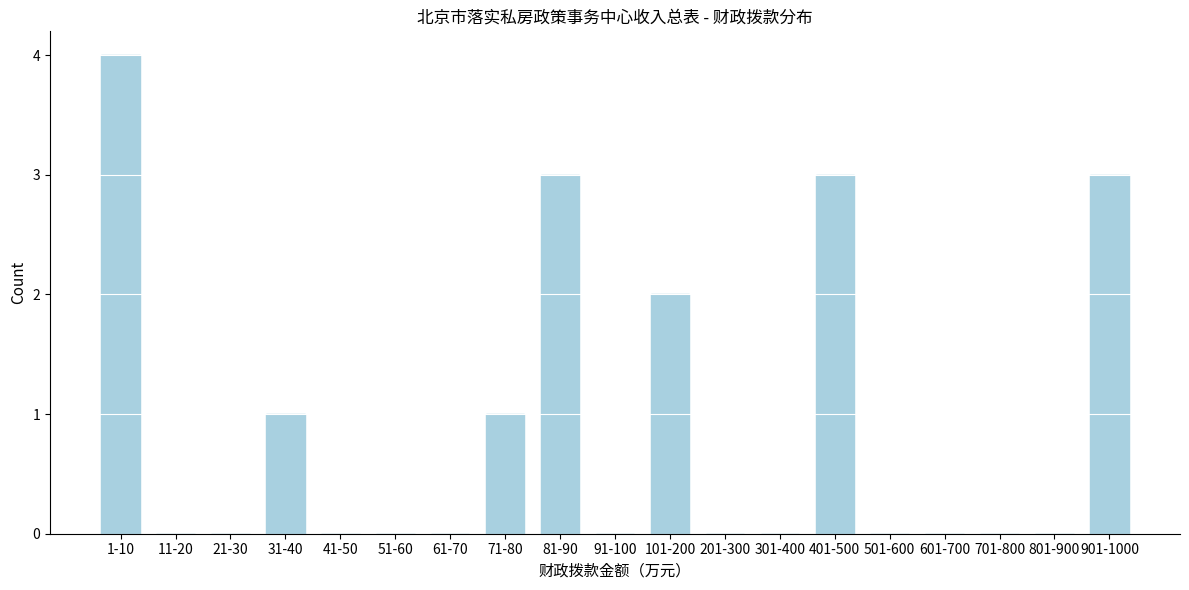

Reading left to right, list all the values displayed in this chart.

1-10=4	11-20=0	21-30=0	31-40=1	41-50=0	51-60=0	61-70=0	71-80=1	81-90=3	91-100=0	101-200=2	201-300=0	301-400=0	401-500=3	501-600=0	601-700=0	701-800=0	801-900=0	901-1000=3